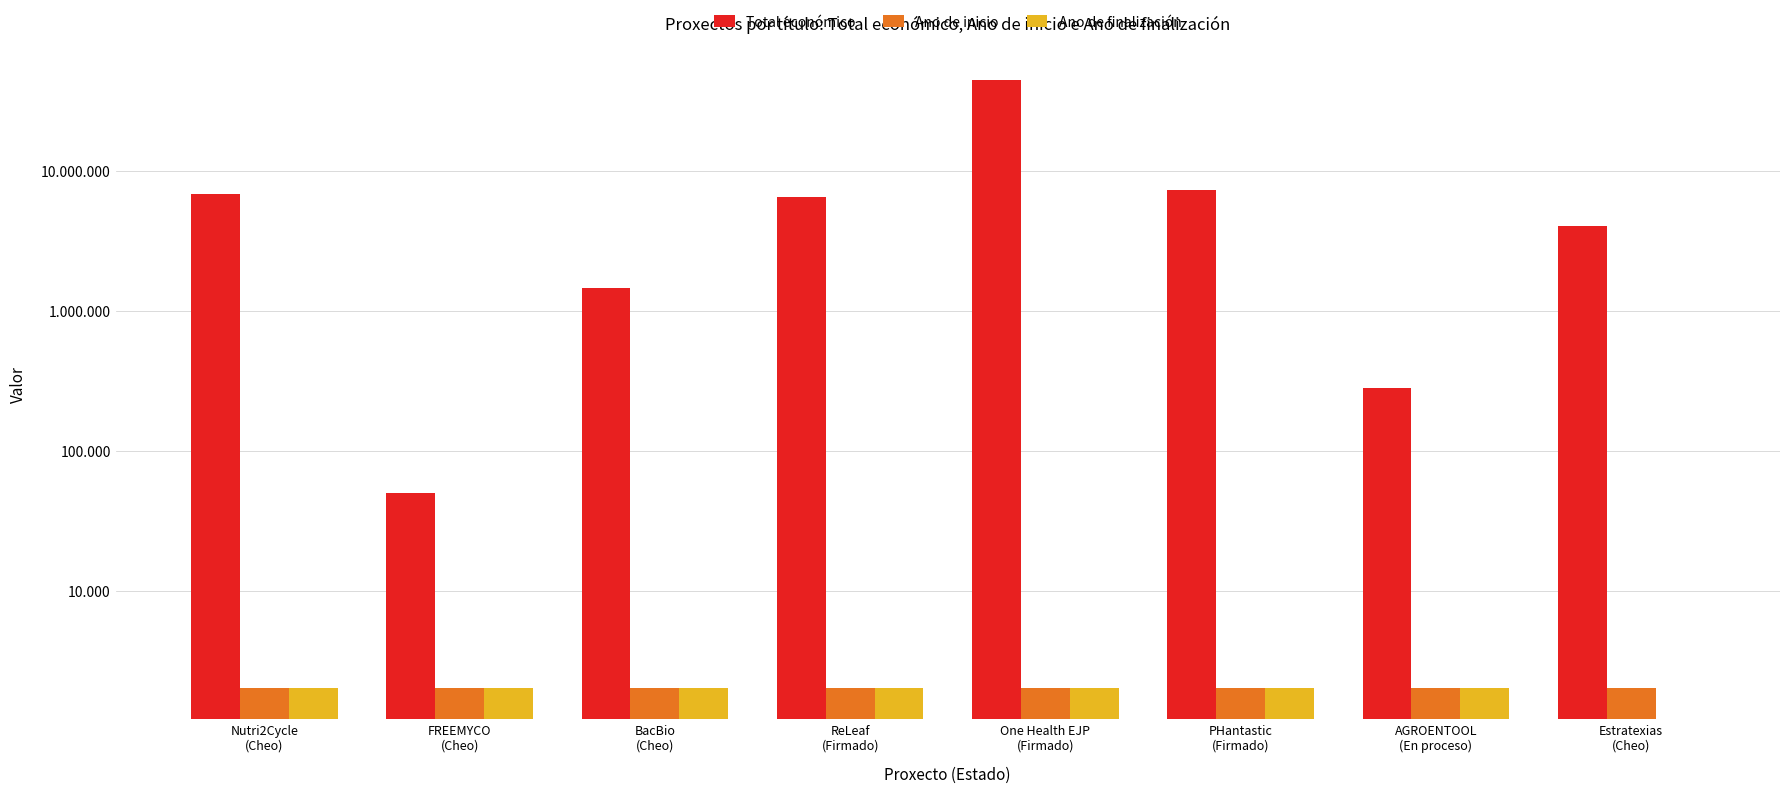

What is the label of the 1st bar from the right?

Estratexias
(Cheo)